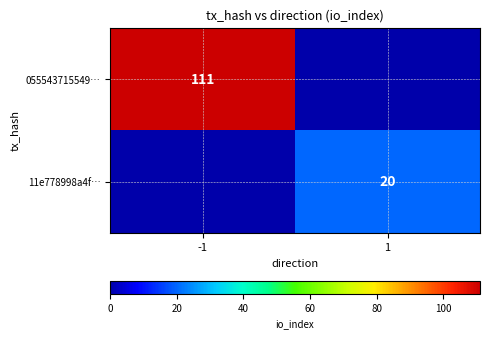

Is it true that 055543715549… equals 71 at -1?

False